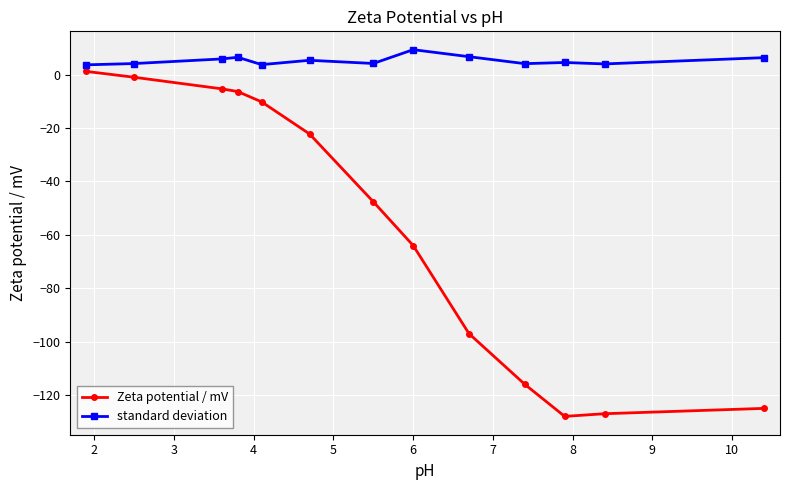

What is the value of the standard deviation point at the 13th from the left?

6.4